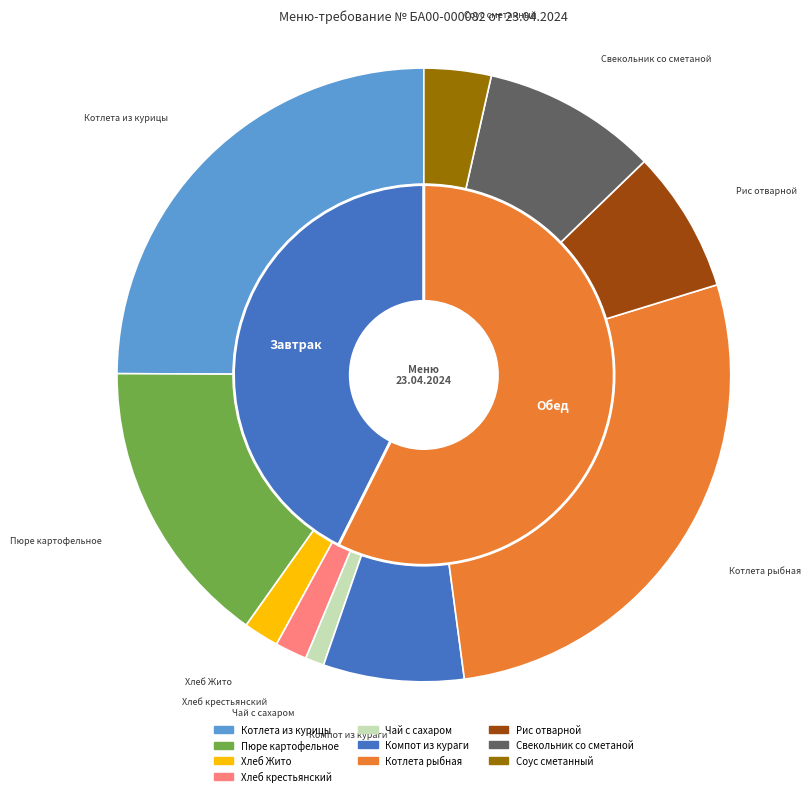

Which has a higher value, Котлета рыбная or Соус сметанный?

Котлета рыбная